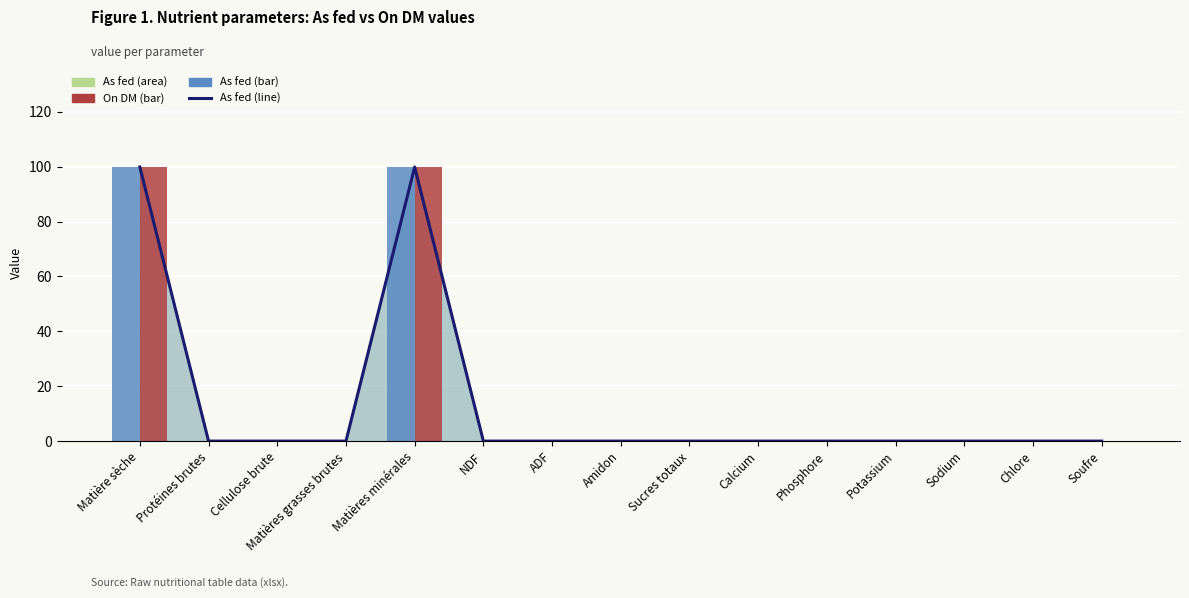

Reading left to right, extract all data points from this chart.

As fed (line): Matière sèche=99.9	Protéines brutes=0.0	Cellulose brute=0.0	Matières grasses brutes=0.0	Matières minérales=99.9	NDF=0.0	ADF=0.0	Amidon=0.0	Sucres totaux=0.0	Calcium=0.0	Phosphore=0.0	Potassium=0.0	Sodium=0.0	Chlore=0.0	Soufre=0.0
As fed (bar): Matière sèche=99.9	Protéines brutes=0.0	Cellulose brute=0.0	Matières grasses brutes=0.0	Matières minérales=99.9	NDF=0.0	ADF=0.0	Amidon=0.0	Sucres totaux=0.0	Calcium=0.0	Phosphore=0.0	Potassium=0.0	Sodium=0.0	Chlore=0.0	Soufre=0.0
On DM (bar): Matière sèche=100.0	Protéines brutes=0.0	Cellulose brute=0.0	Matières grasses brutes=0.0	Matières minérales=100.0	NDF=0.0	ADF=0.0	Amidon=0.0	Sucres totaux=0.0	Calcium=0.0	Phosphore=0.0	Potassium=0.0	Sodium=0.0	Chlore=0.0	Soufre=0.0